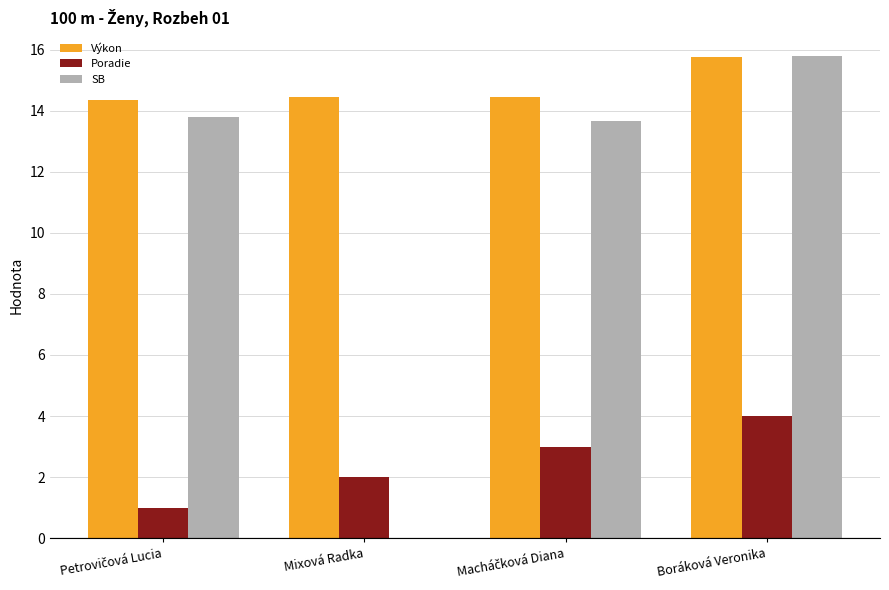

At which category is the sum across all series the highest?

Boráková Veronika